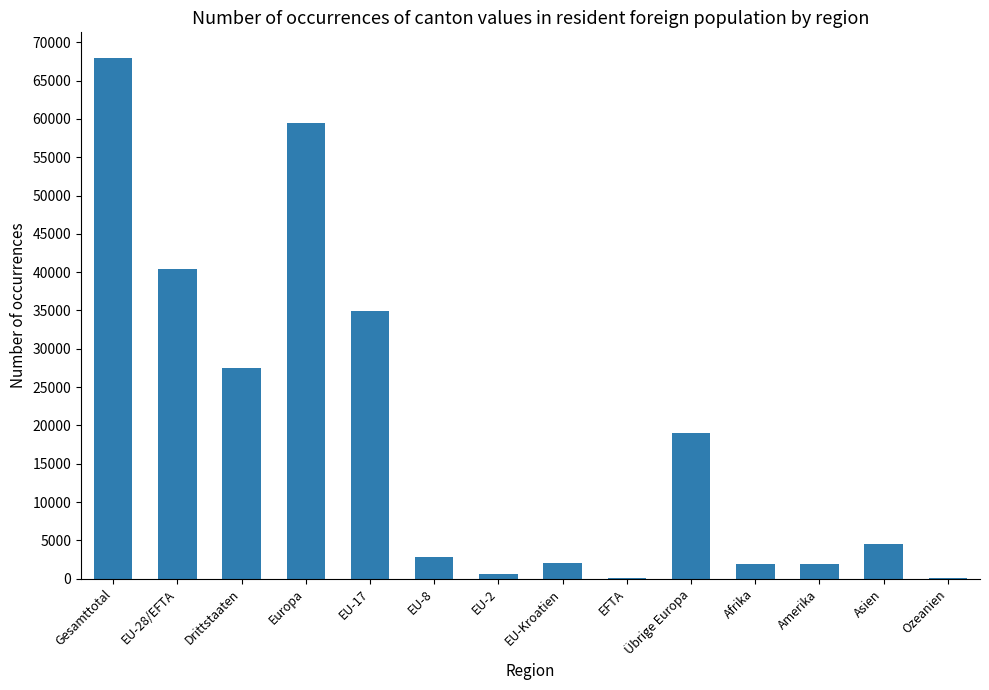

Which has a higher value, EU-2 or EU-17?

EU-17